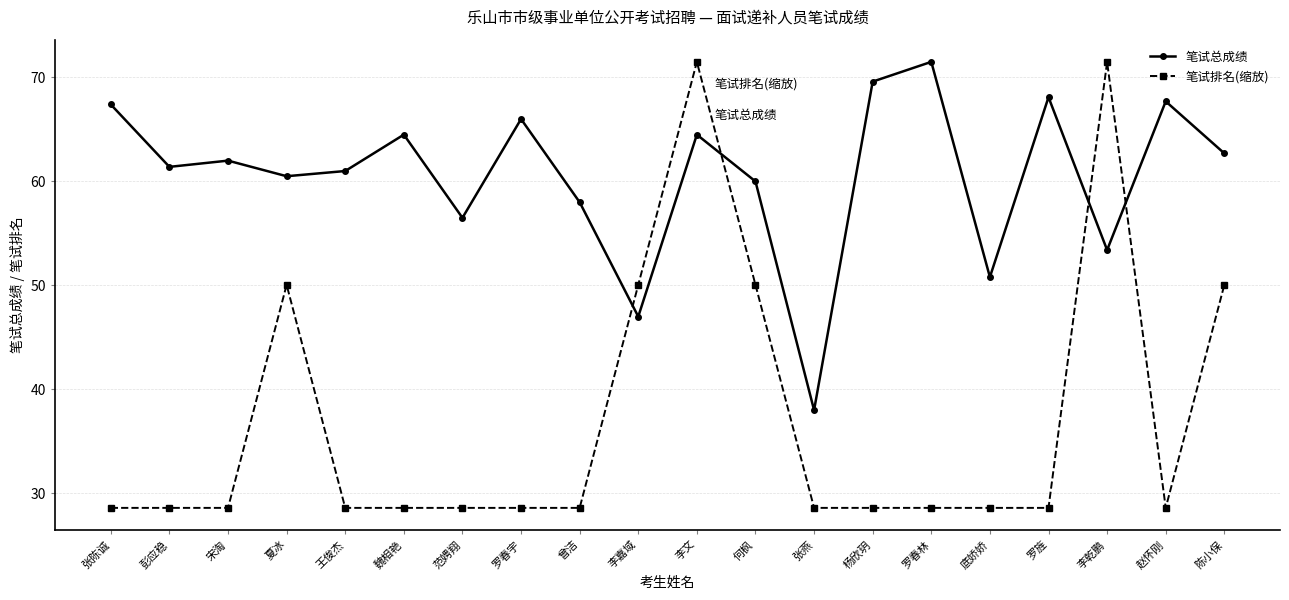

What position from the right is 张燕?

8